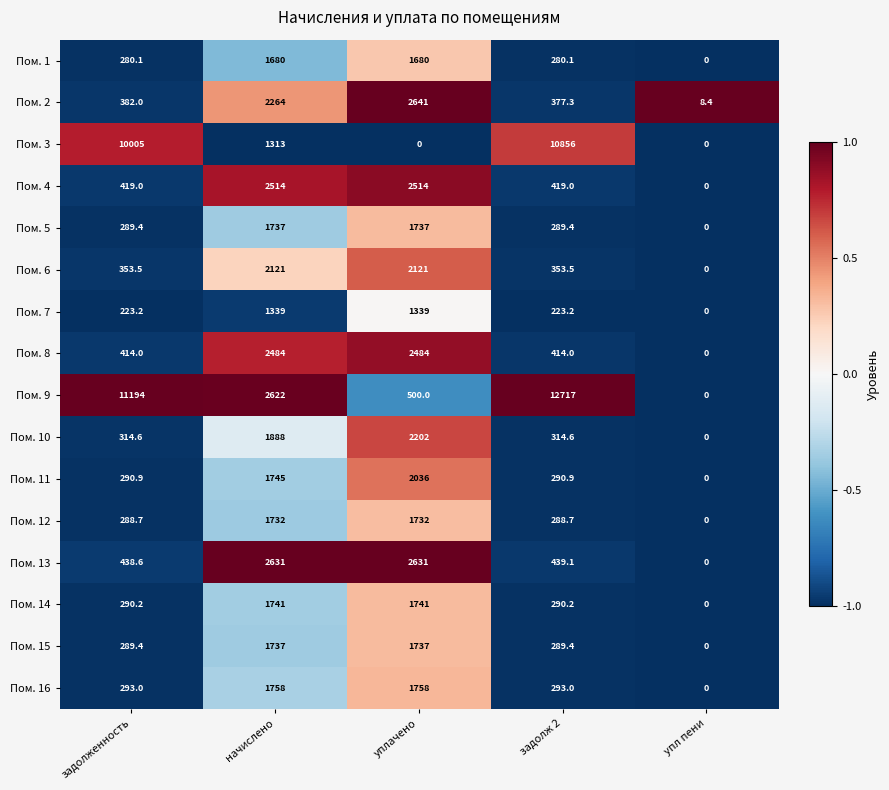

What is the highest value of the Пом. 2 series?

2641.0